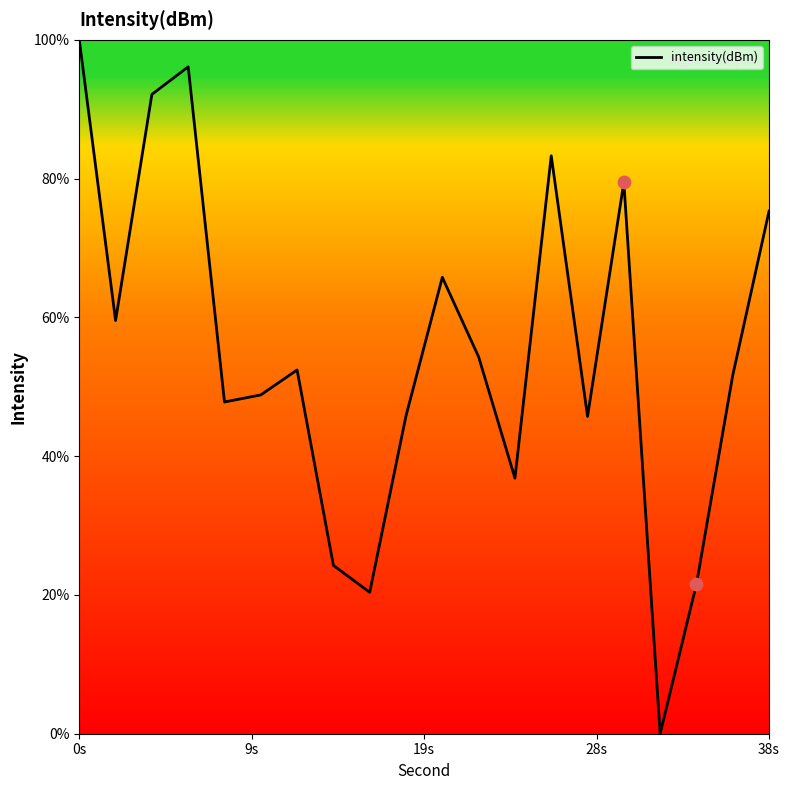

What is the maximum value shown in the chart?

100.0